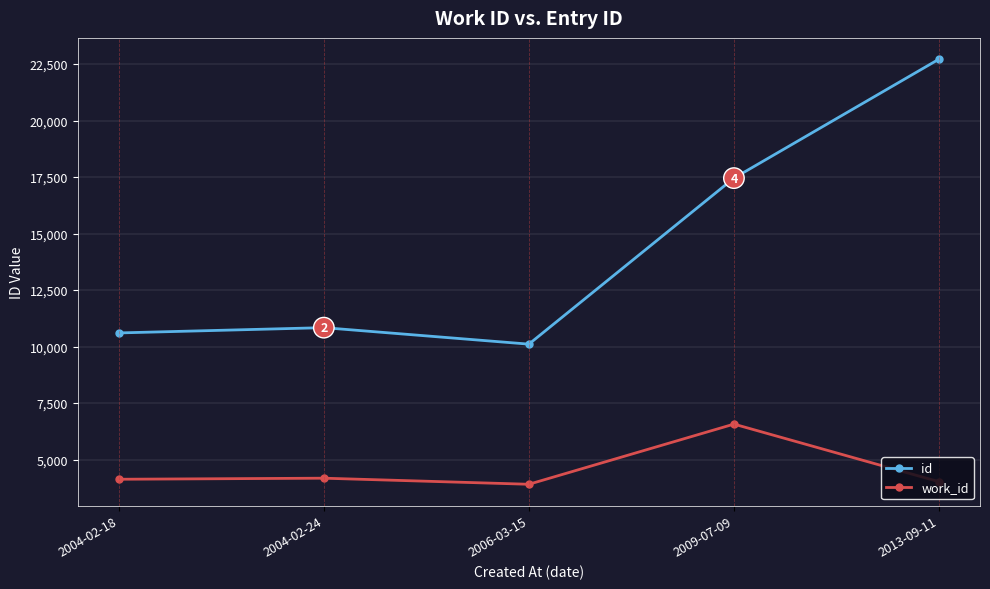

Rank the series at 2004-02-24 from highest to lowest value.

id, work_id